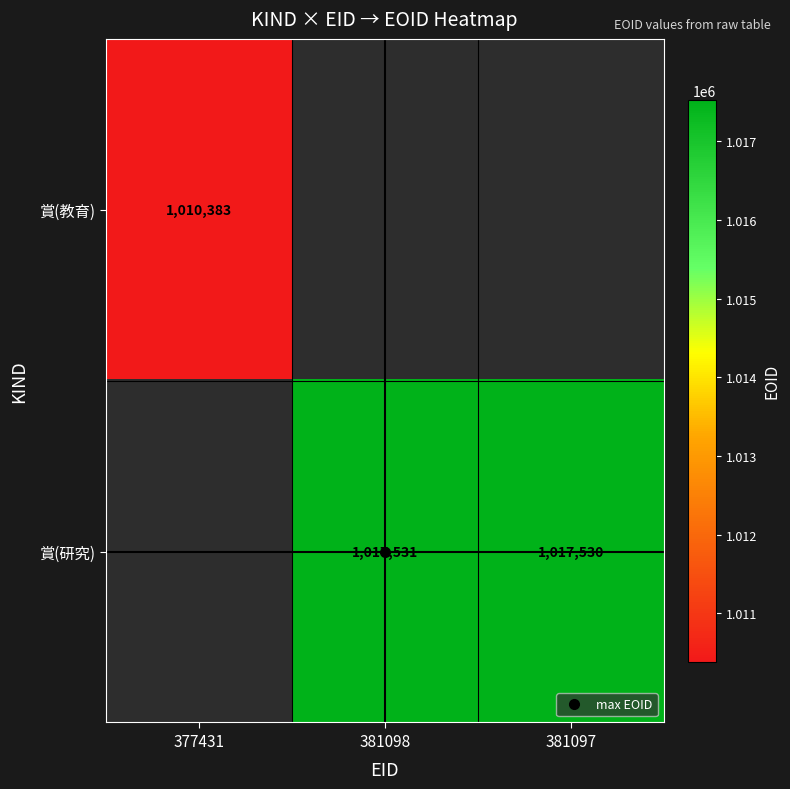

The value of 賞(研究) at 381098 is 1017531.0. True or false?

True